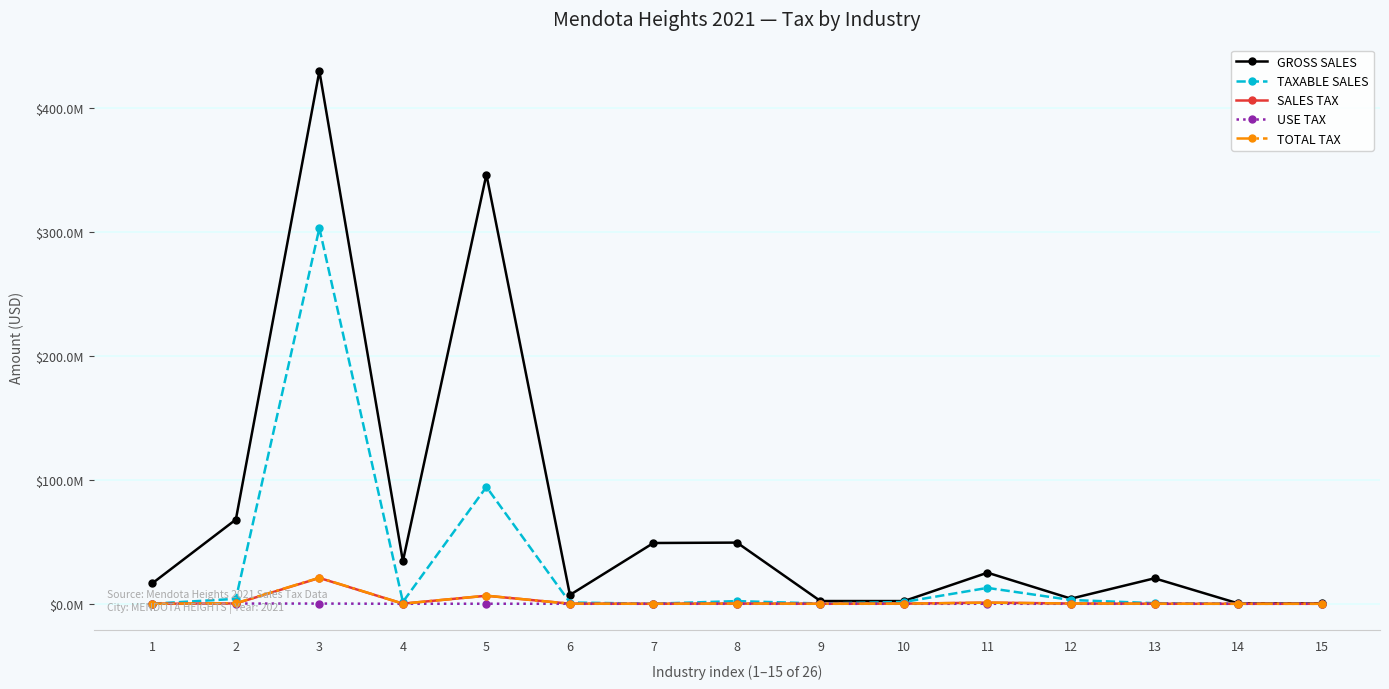

What is the average value of the GROSS SALES series?

70328588